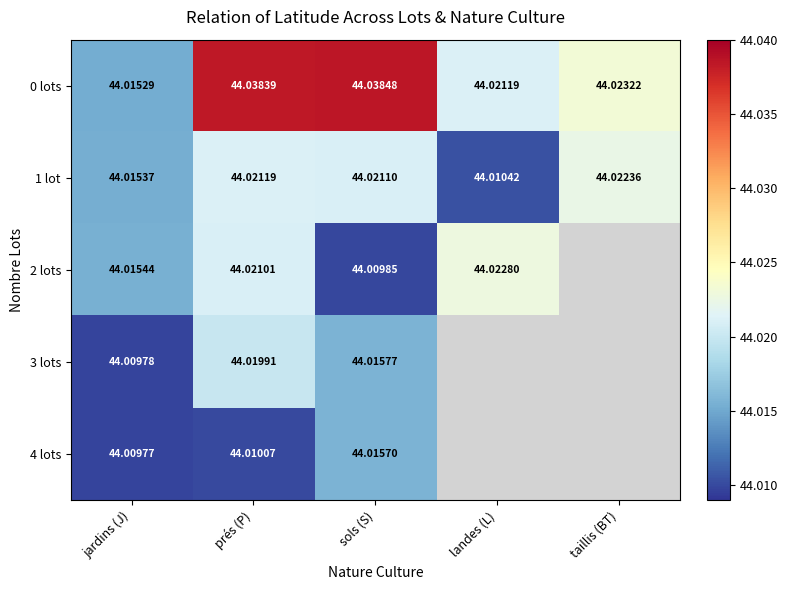

Is the value of 2 lots at sols (S) greater than the value of 0 lots at prés (P)?

No